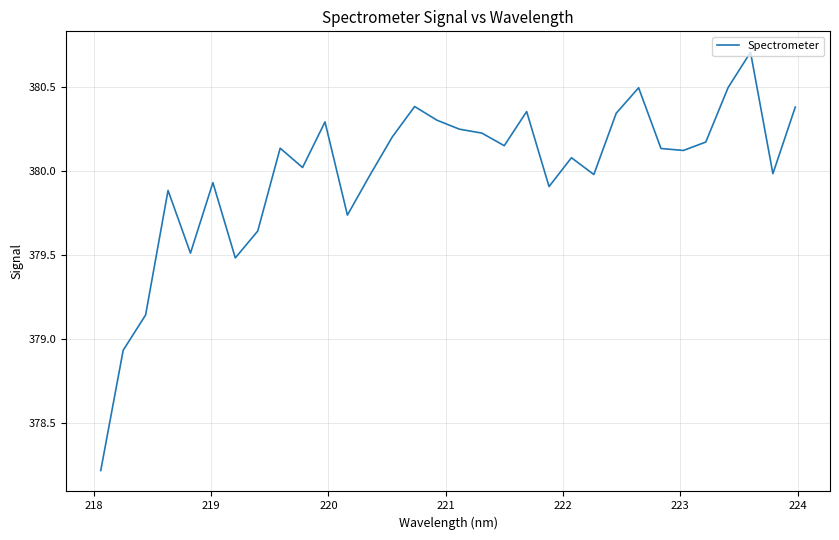

What is the difference between the maximum and minimum values?

2.5